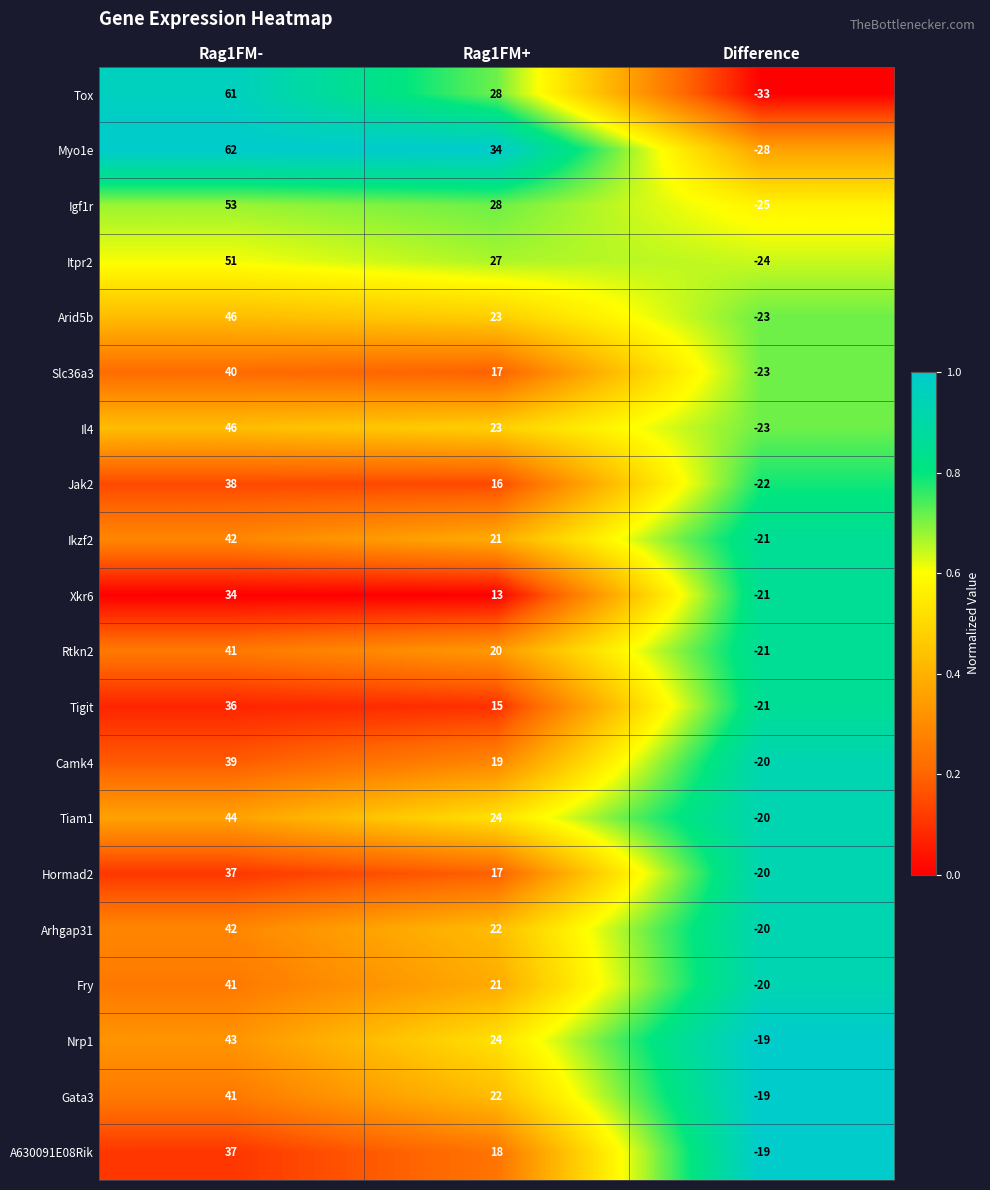

Count the number of data series in this chart.

20